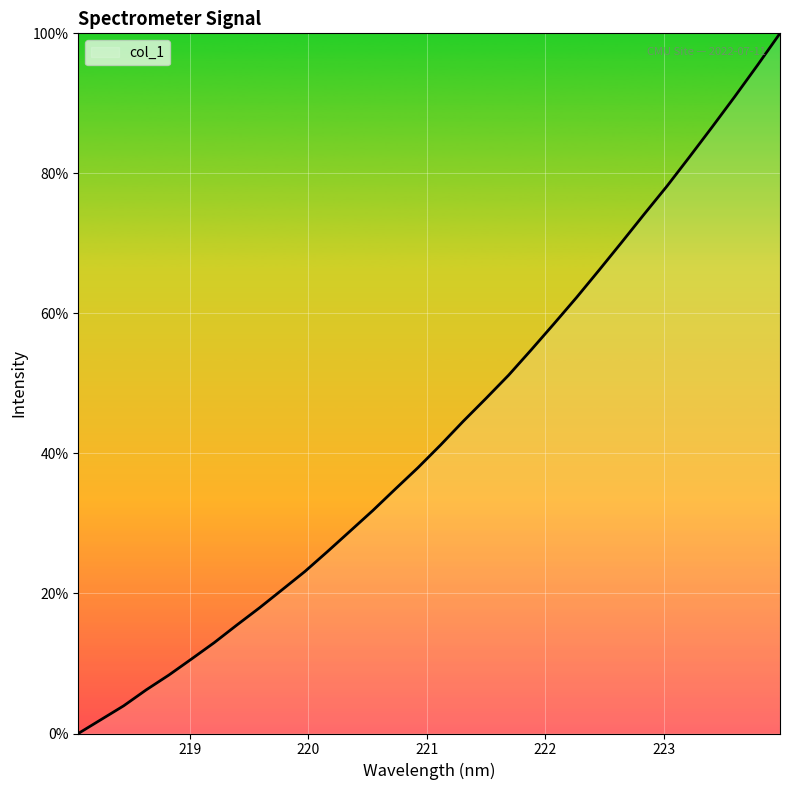

What is the maximum value shown in the chart?

100.0